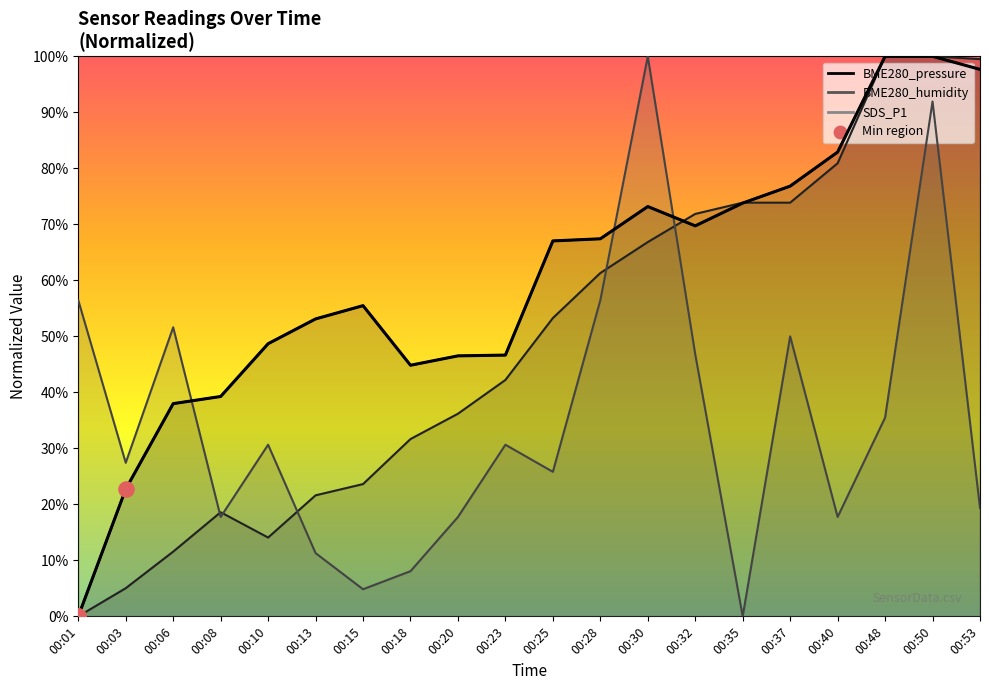

Which series reaches the minimum Y coordinate?

BME280_pressure